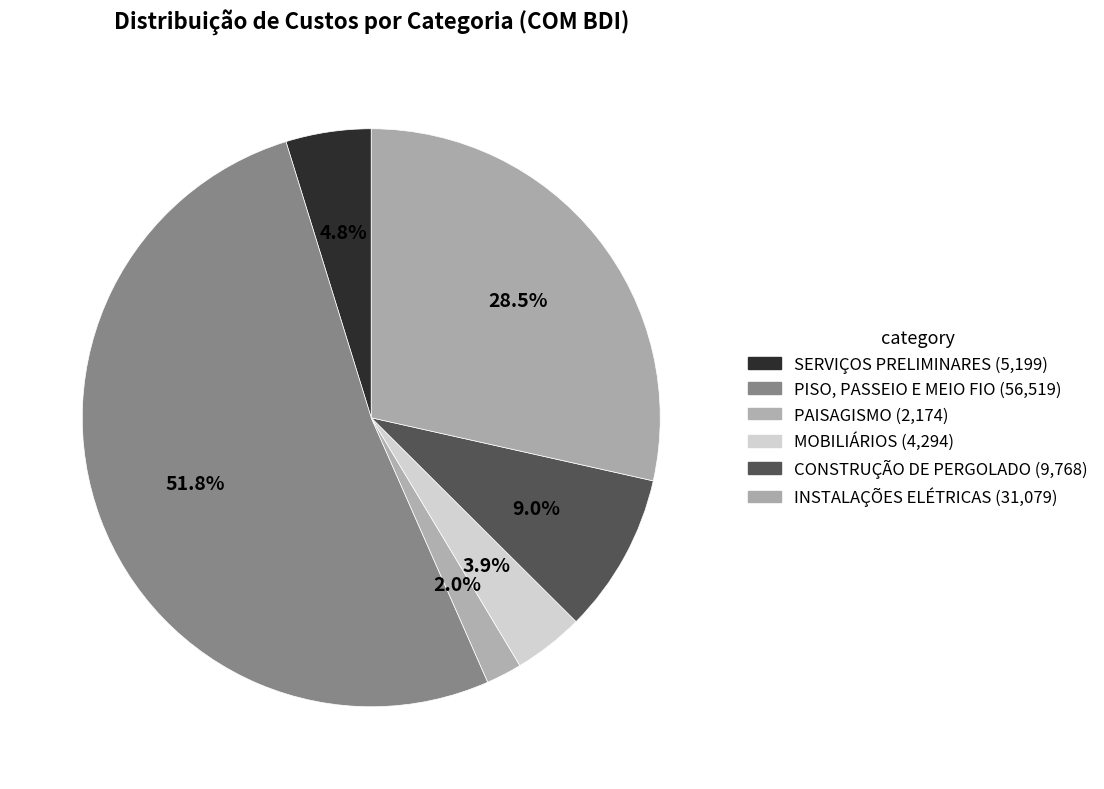

True or false: INSTALAÇÕES ELÉTRICAS accounts for 18% of the total.

False